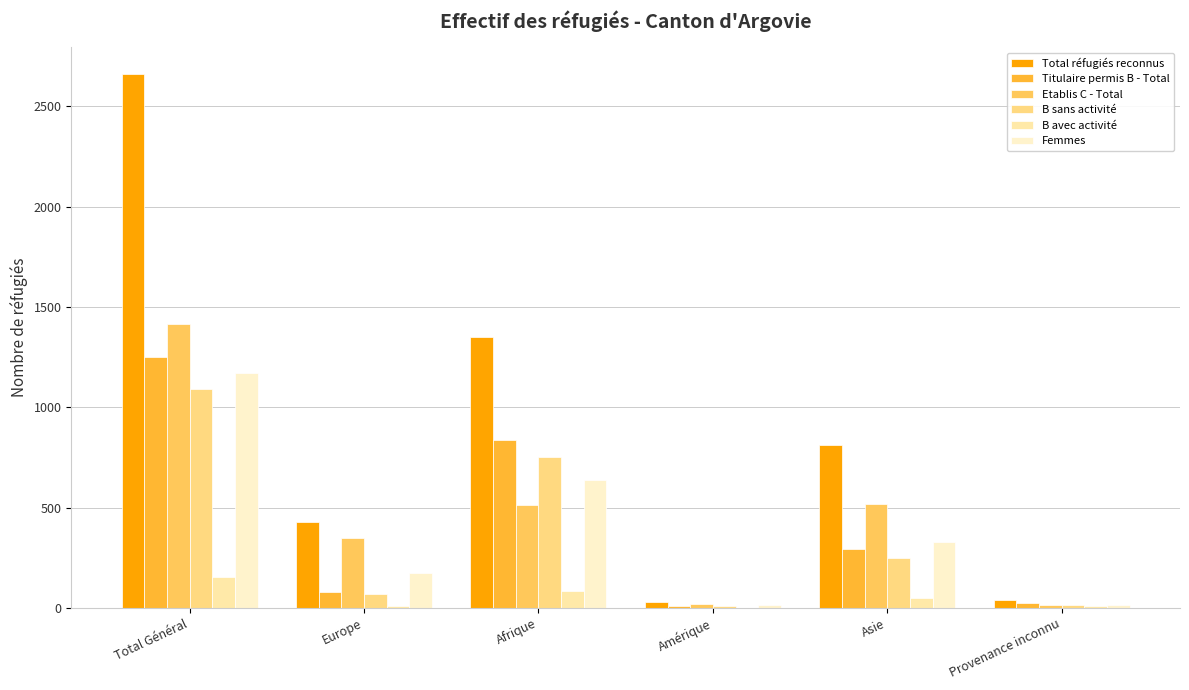

What is the sum of all B avec activité values?

312